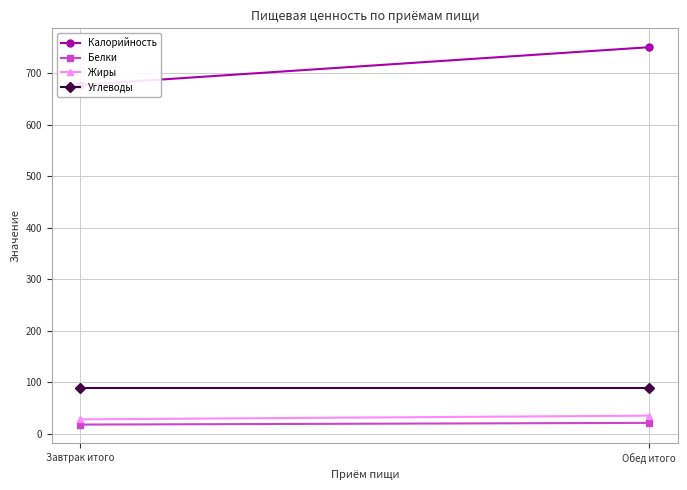

Reading left to right, transcribe all the data shown in this chart.

Калорийность: 676.9	750.0
Белки: 17.7	21.0
Жиры: 27.8	35.0
Углеводы: 88.0	88.0